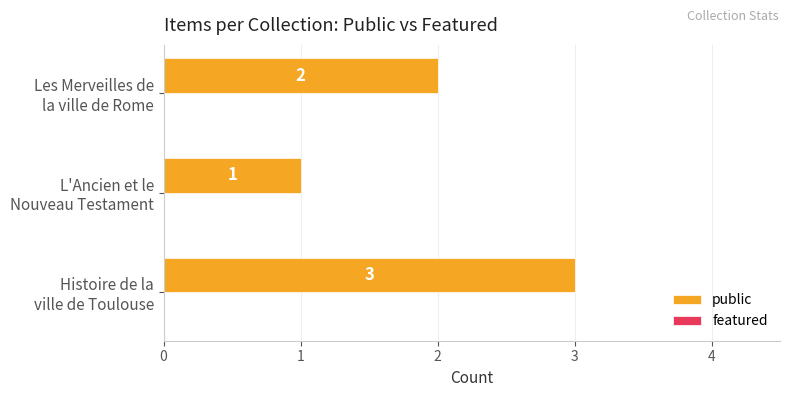

Does the chart contain any negative values?

No